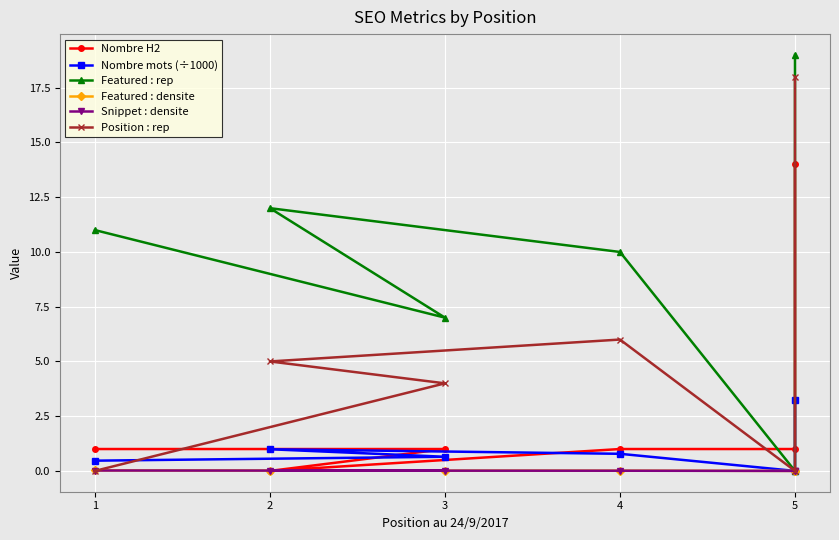

How many lines are shown in the chart?

6